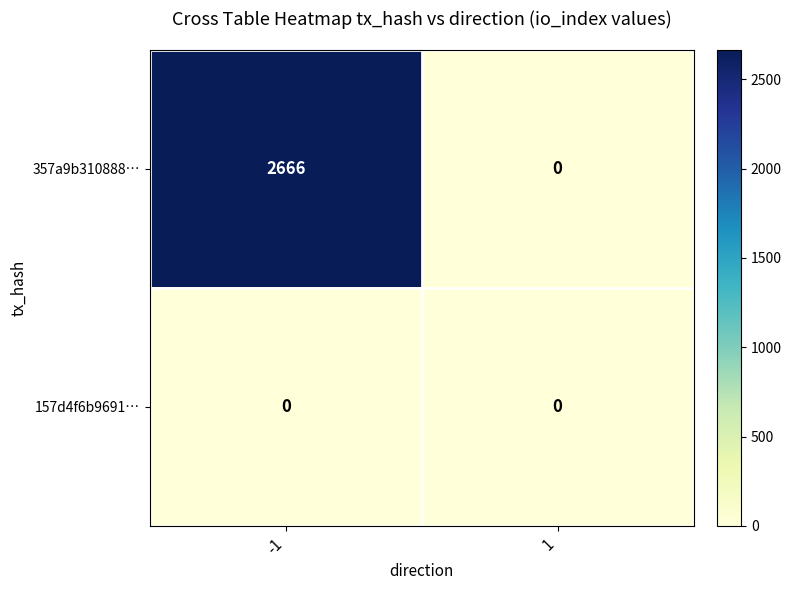

Between -1 and 1, which series saw the biggest shift?

357a9b310888…